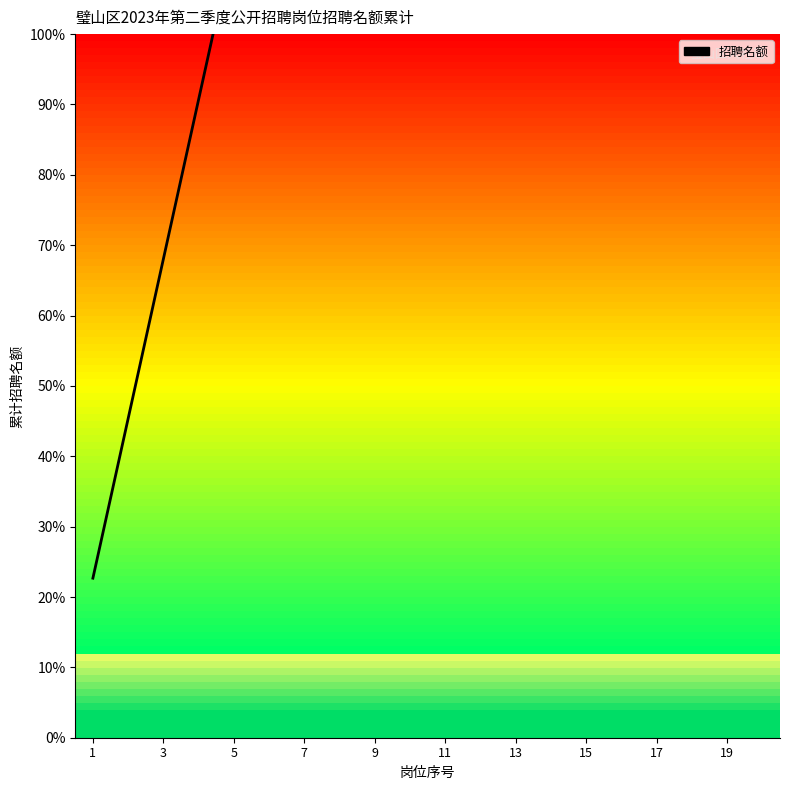

Between 15 and 19, which is larger?

19